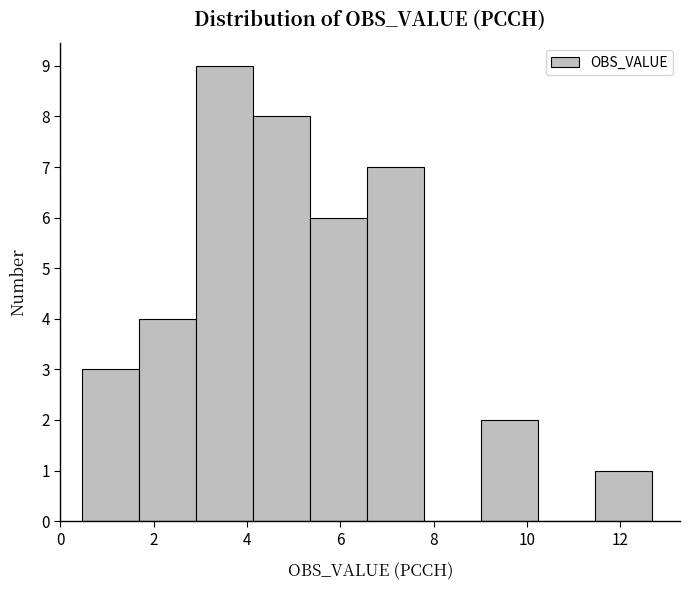

Reading left to right, list every bar in this chart as the range it spans on the x-axis followed by its height. Neither the bar edges nor the heights are printed on the chart, so give them approximately, as read against the axes.

0.4 to 1.6: 3
1.6 to 3.0: 4
3.0 to 4.2: 9
4.2 to 5.4: 8
5.4 to 6.6: 6
6.6 to 7.8: 7
7.8 to 9.0: 0
9.0 to 10.2: 2
10.2 to 11.4: 0
11.4 to 12.6: 1